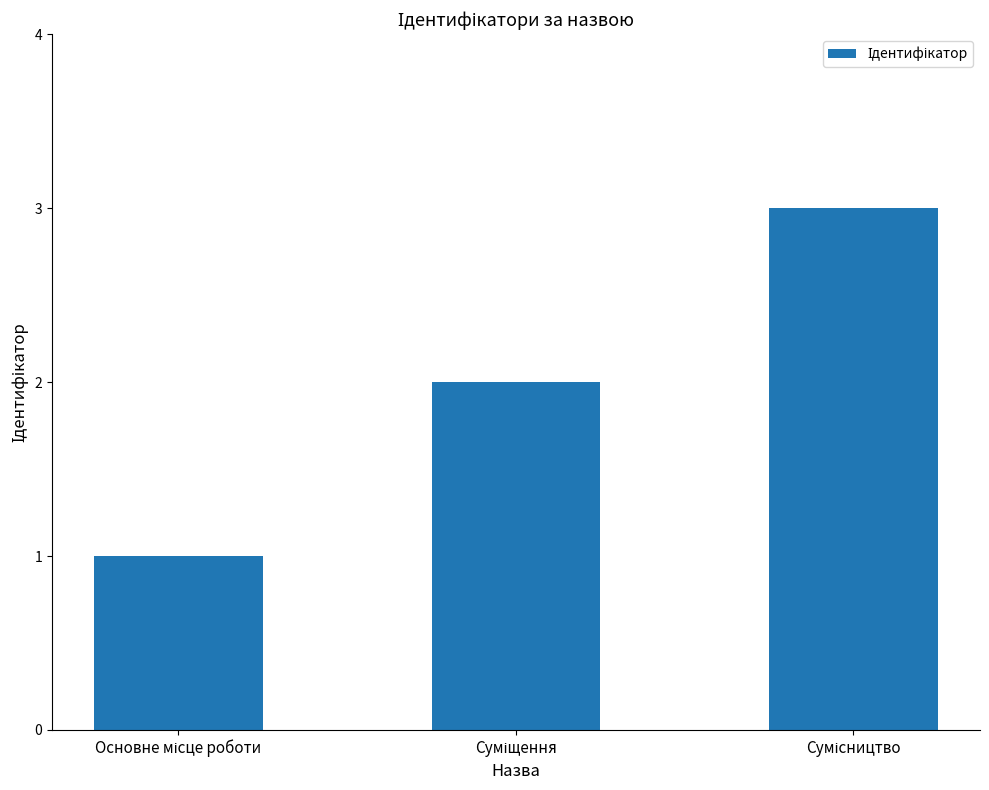

What is the greatest value displayed?

3